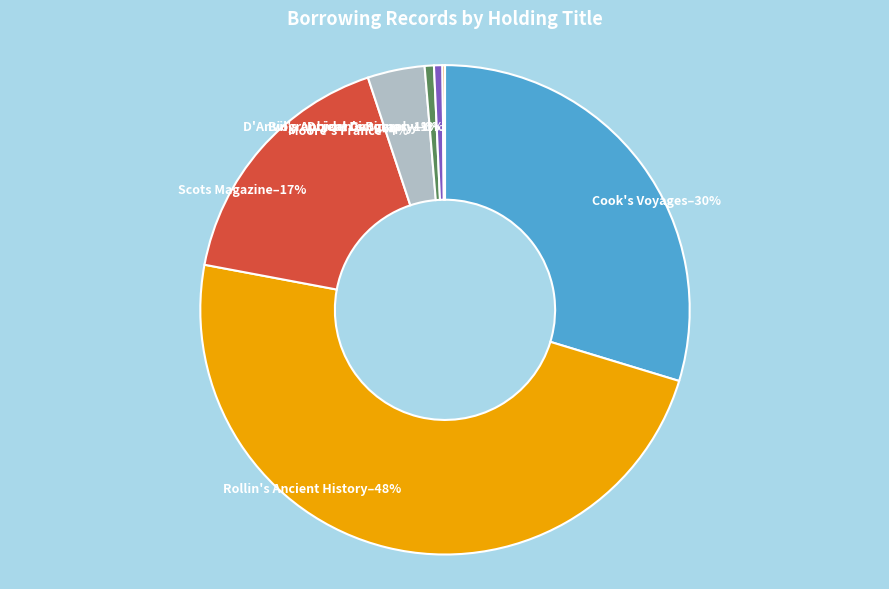

Is it true that Cook's Voyages is 30% of the pie?

True